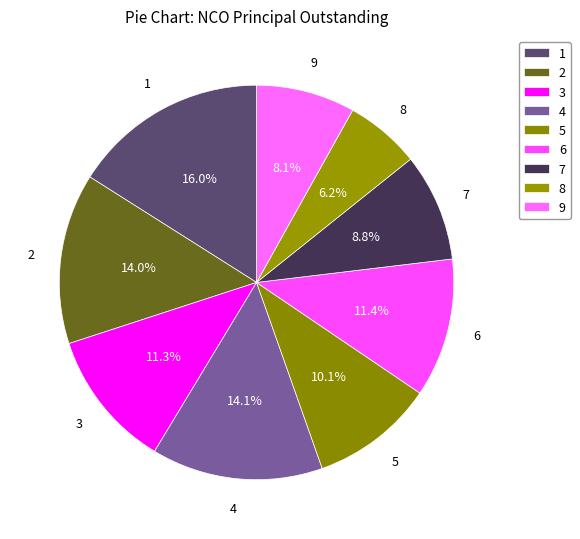

How many slices are in this pie chart?

9